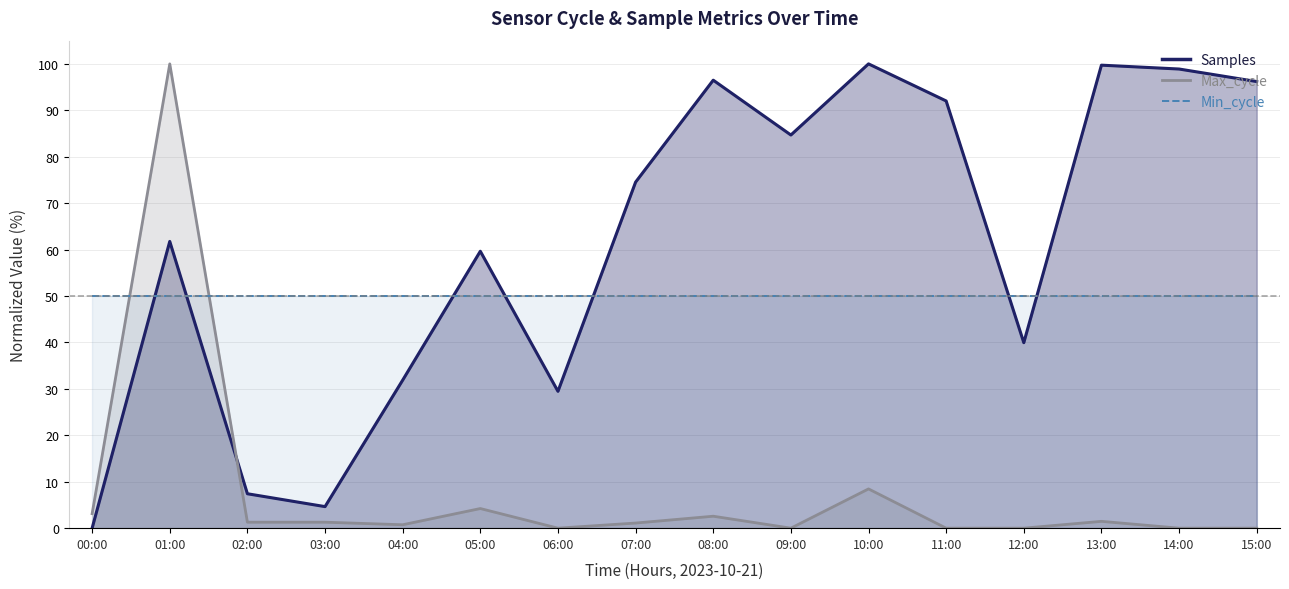

At which category does Max_cycle reach its first local valley?

04:00